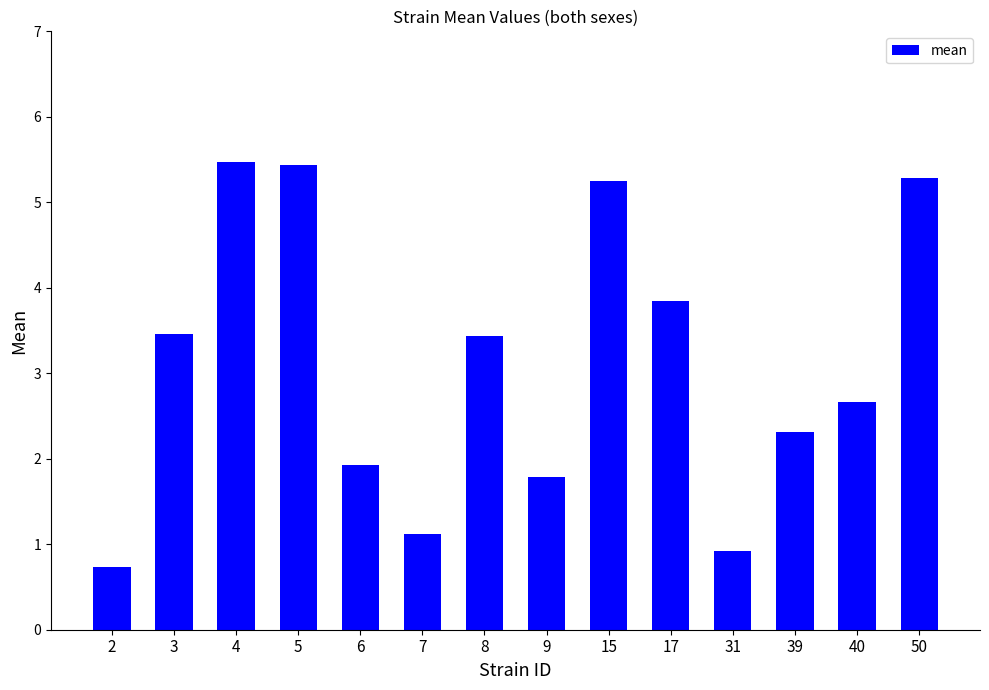

What is the maximum value shown in the chart?

5.5